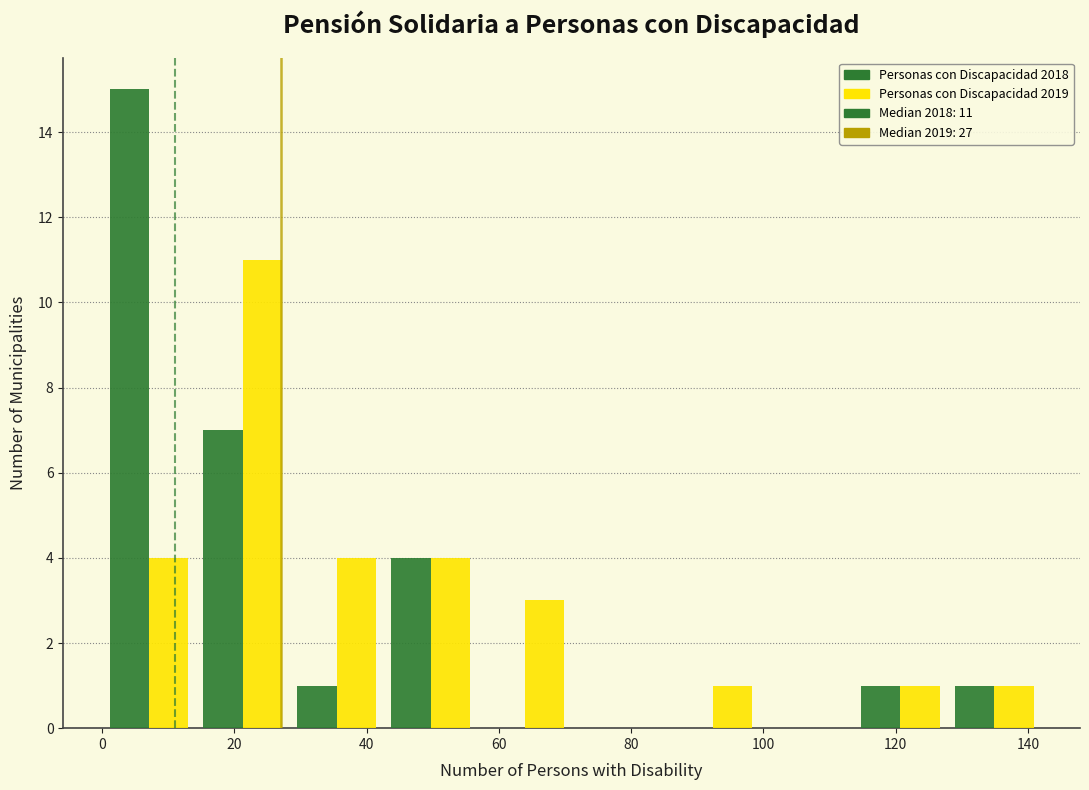

In the Personas con Discapacidad 2018 series, which range on the x-axis has the tallest bar?

0.0 to 14.2